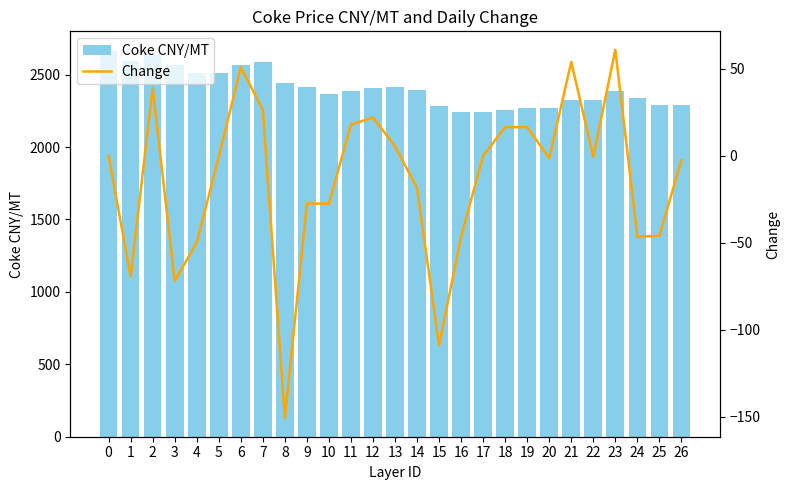

What is the sum of the Change values at 17 and 1?

-69.5